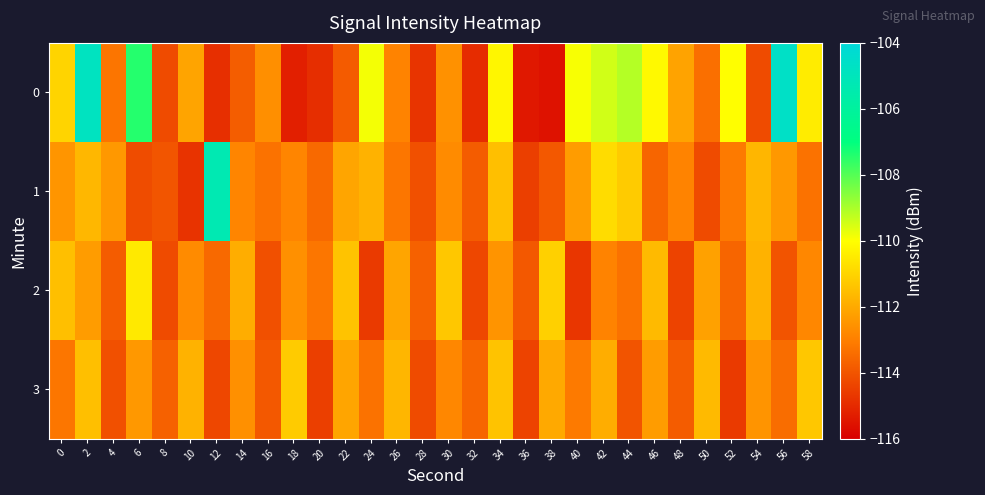

Rank the series at 54 from highest to lowest value.

1, 2, 3, 0